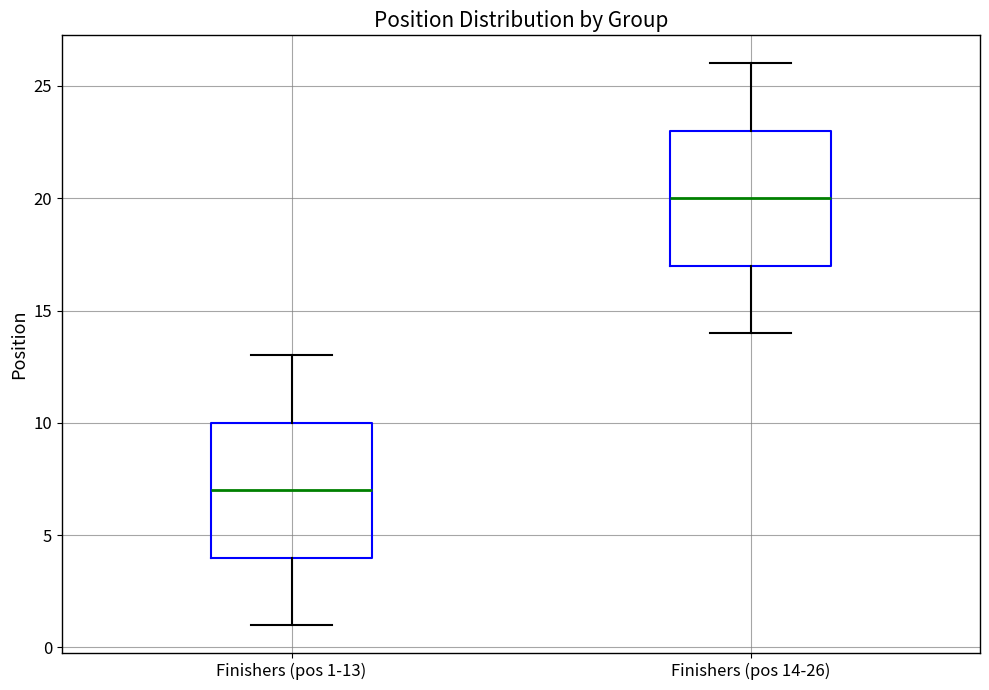

Which box has the highest median line?

Finishers (pos 14-26)